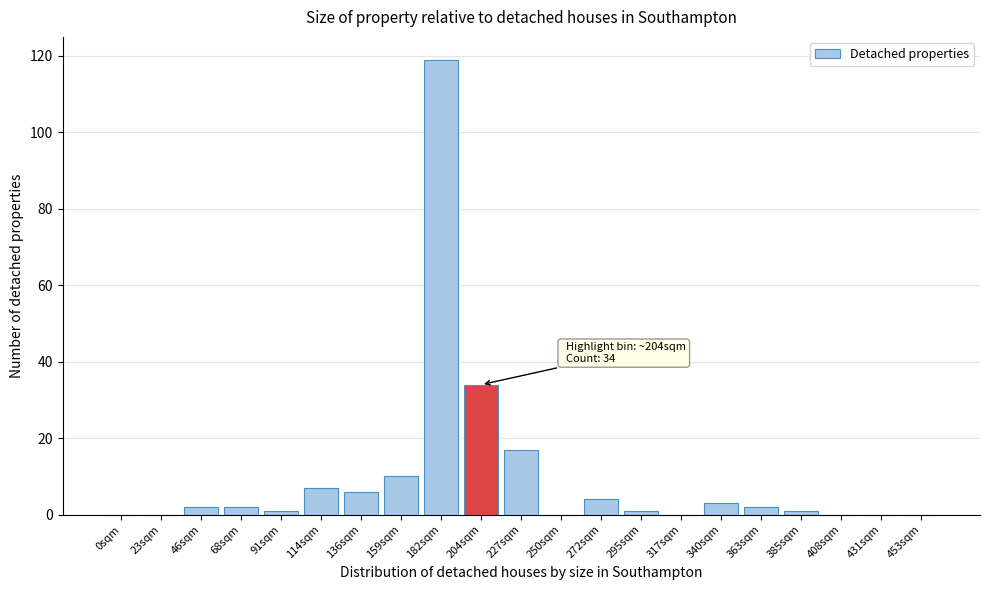

Reading left to right, what are all the values shown in this chart?

0sqm=0	23sqm=0	46sqm=2	68sqm=2	91sqm=1	114sqm=7	136sqm=6	159sqm=10	182sqm=119	204sqm=34	227sqm=17	250sqm=0	272sqm=4	295sqm=1	317sqm=0	340sqm=3	363sqm=2	385sqm=1	408sqm=0	431sqm=0	453sqm=0